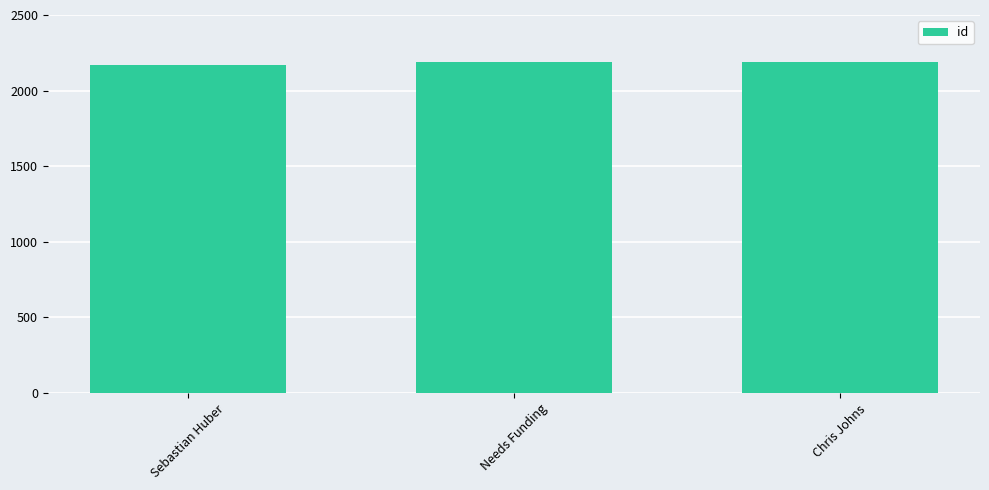

What is the difference between the second highest and minimum values?

17